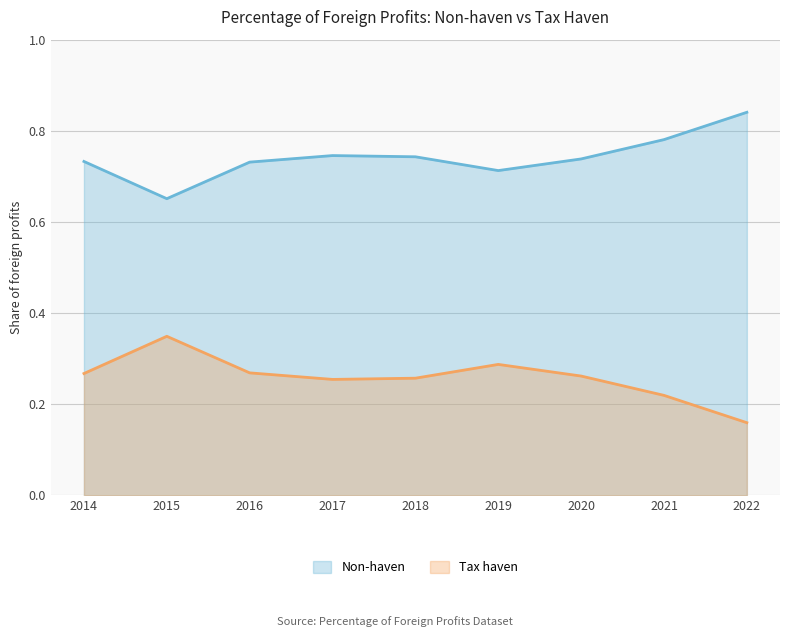

What is the difference between the maximum and minimum values in the Tax haven series?

0.2